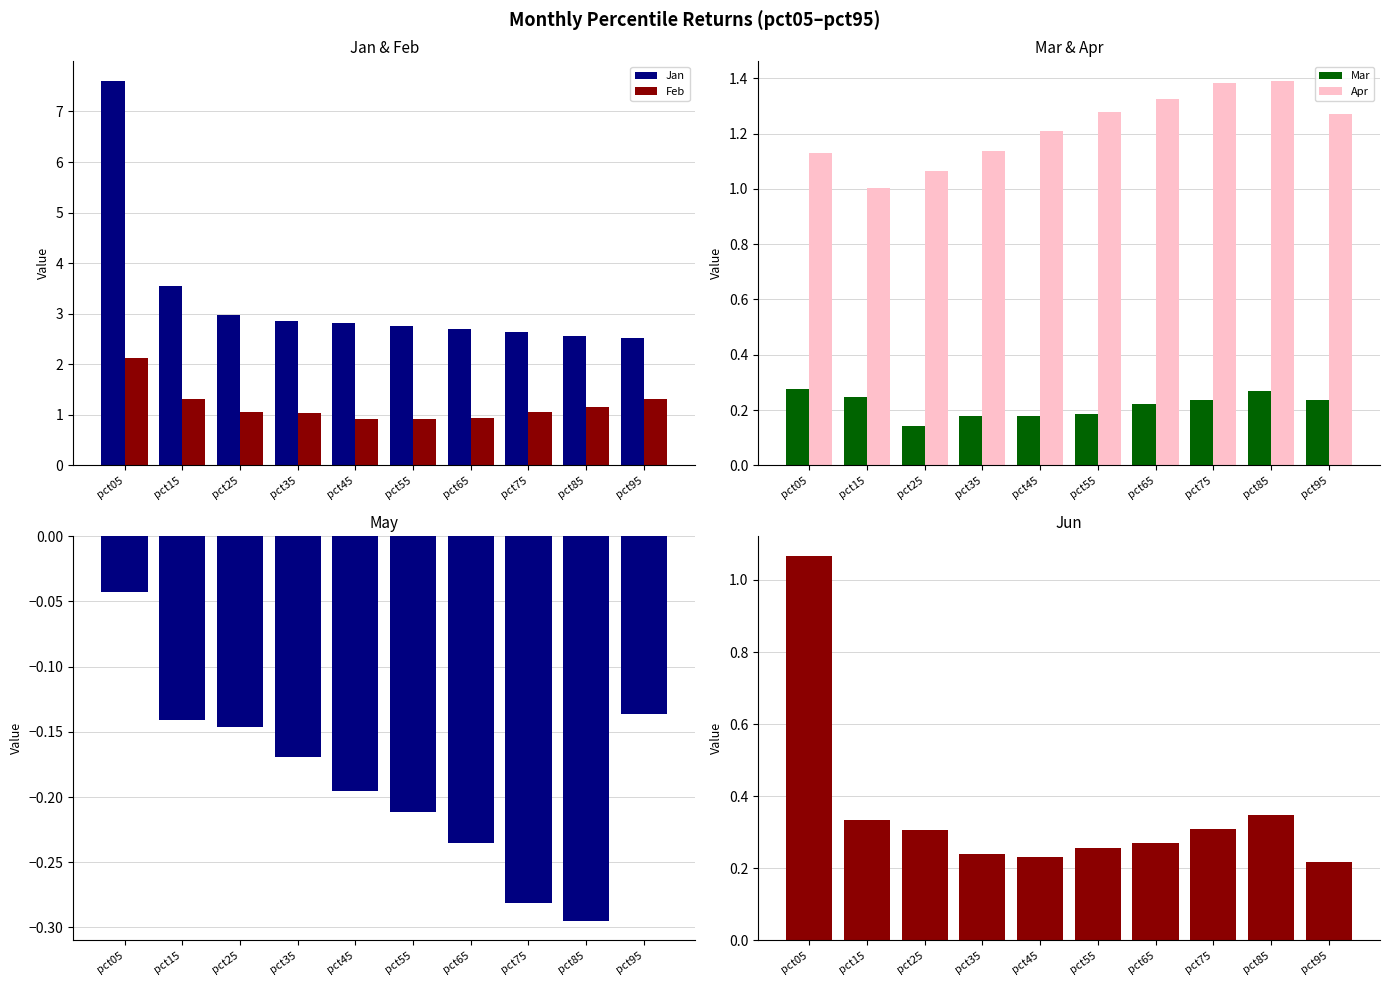

How many bars are there in each group?

6